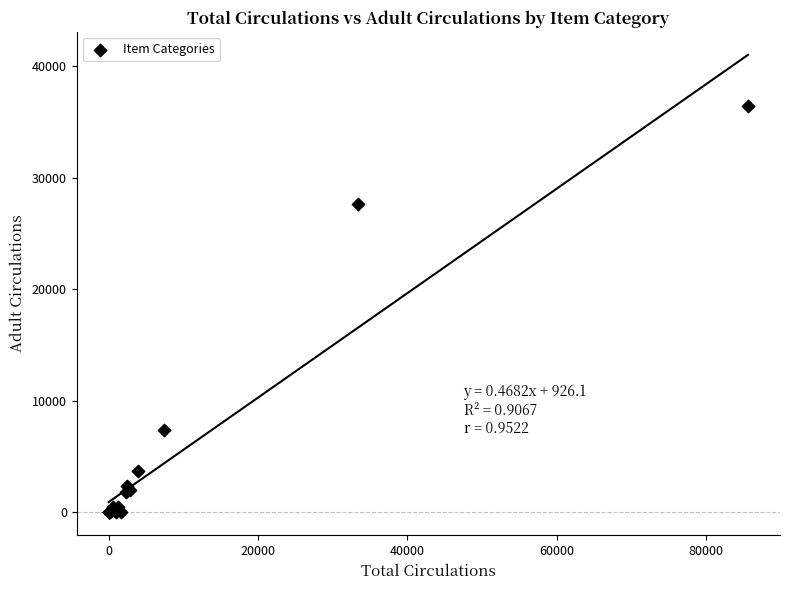

What Y value in the scatter plot is closest to 18220?

27677